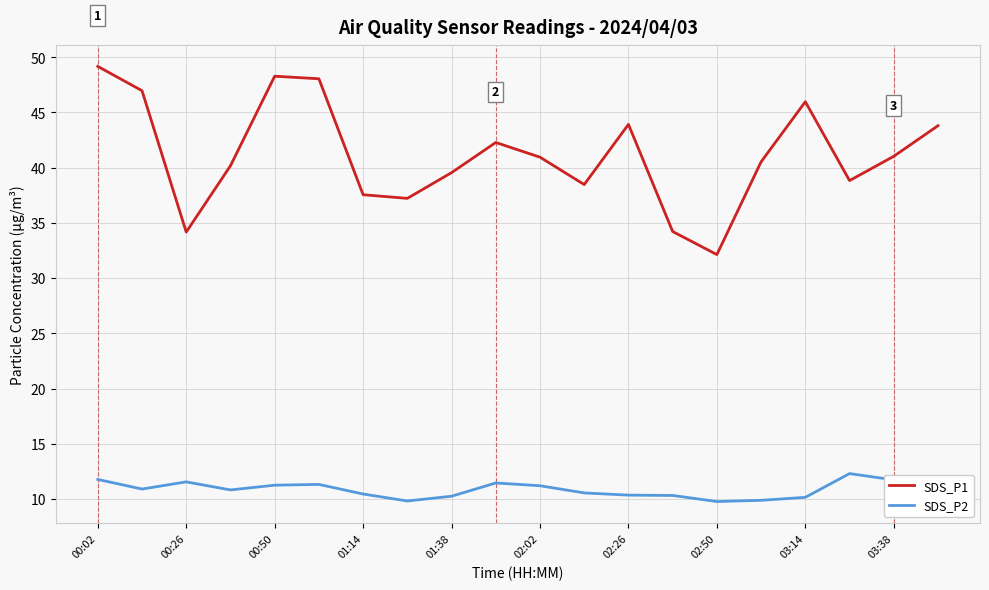

Rank the series by their maximum value, from lowest to highest.

SDS_P2, SDS_P1